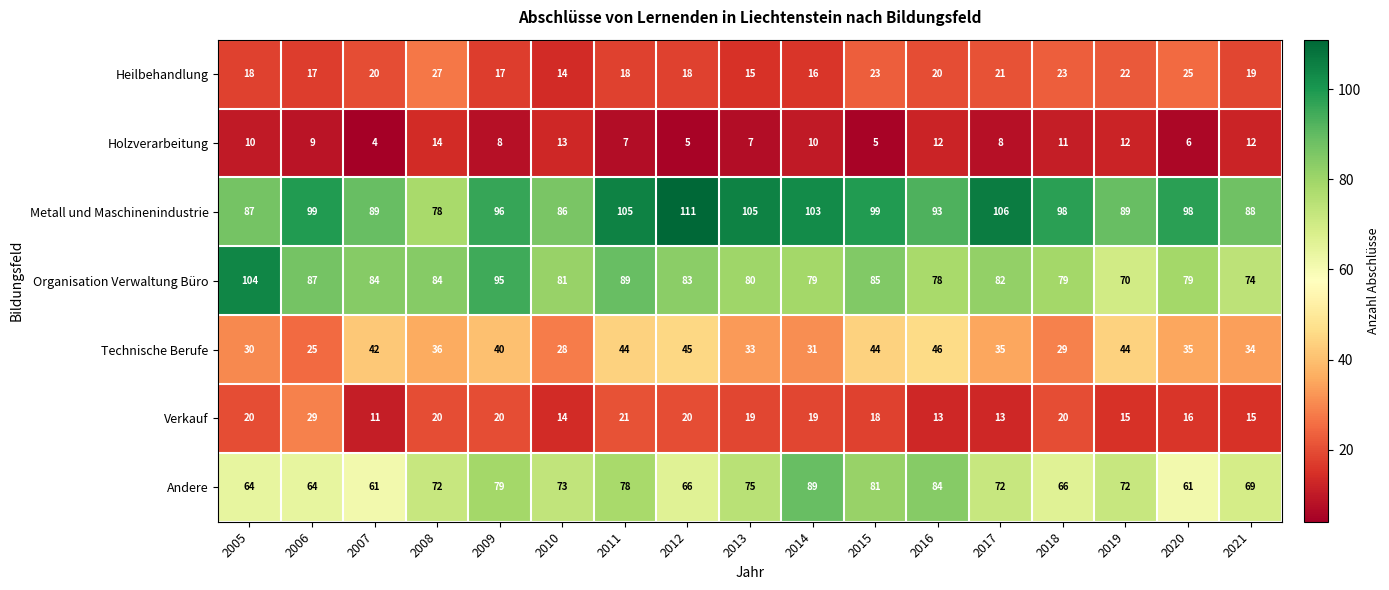

What is the difference between the maximum and minimum values in the Organisation Verwaltung Büro series?

34